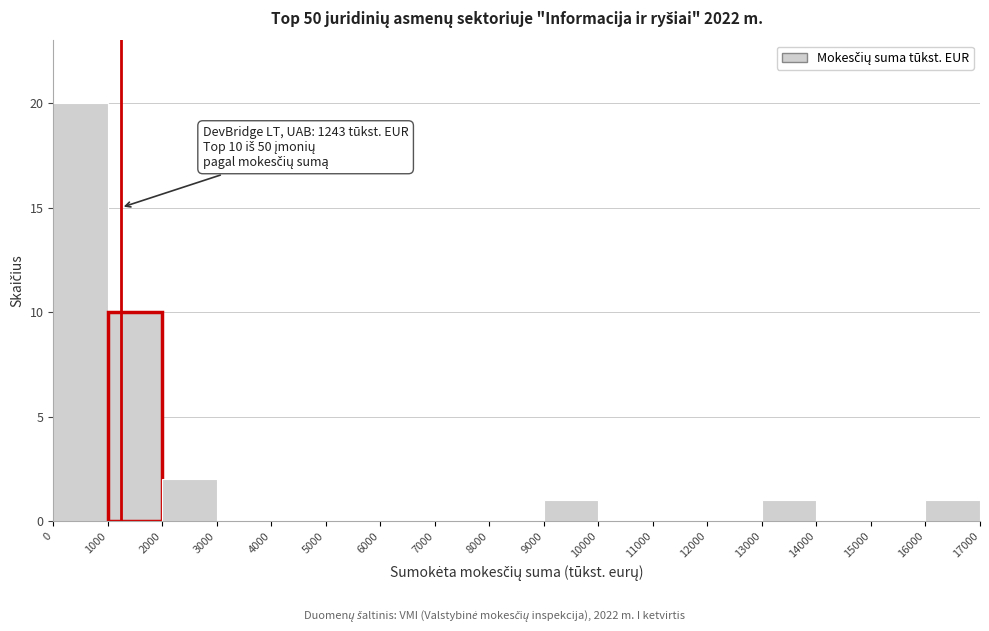

Over which range of the x-axis is the bar tallest?

0 to 1000